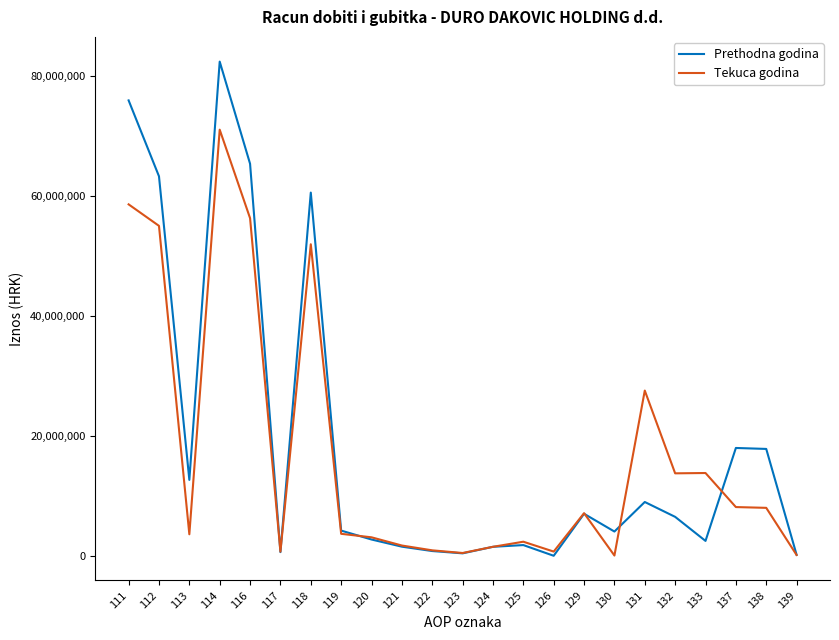

What is the highest value of the Prethodna godina series?

82352974